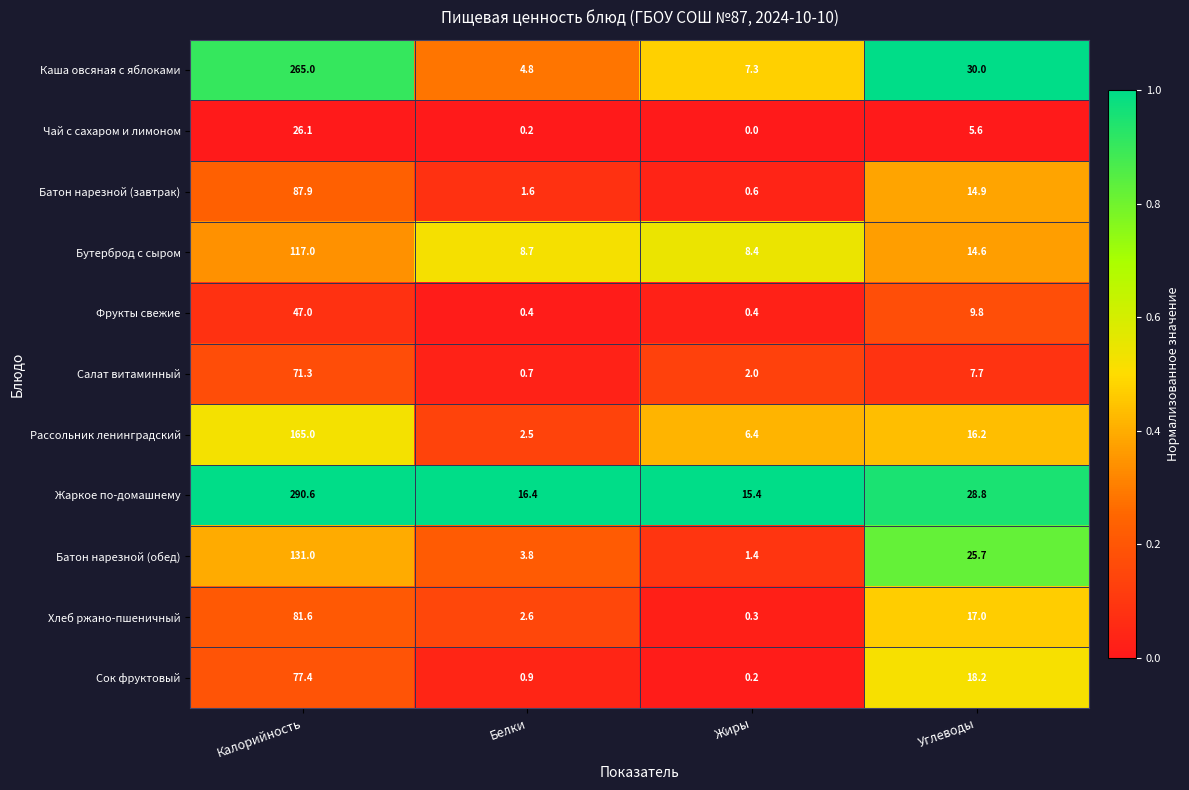

Between Белки and Углеводы, which series saw the biggest shift?

Каша овсяная с яблоками